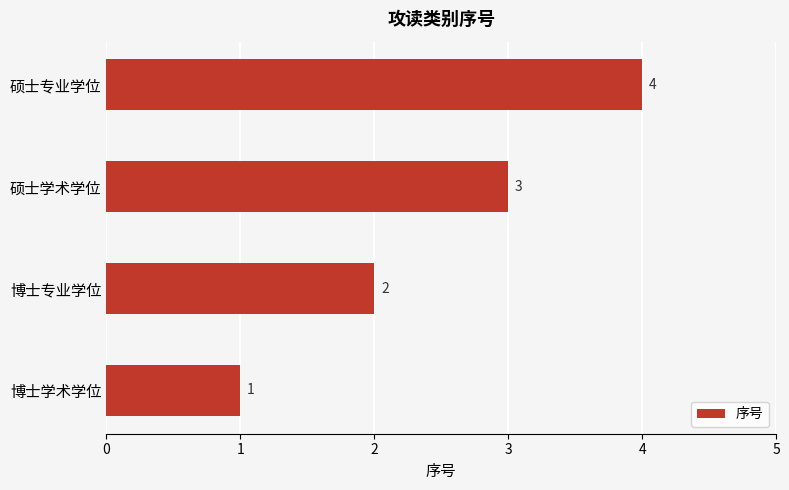

Approximately how many times larger is the value at 博士专业学位 compared to 硕士专业学位?

0.5